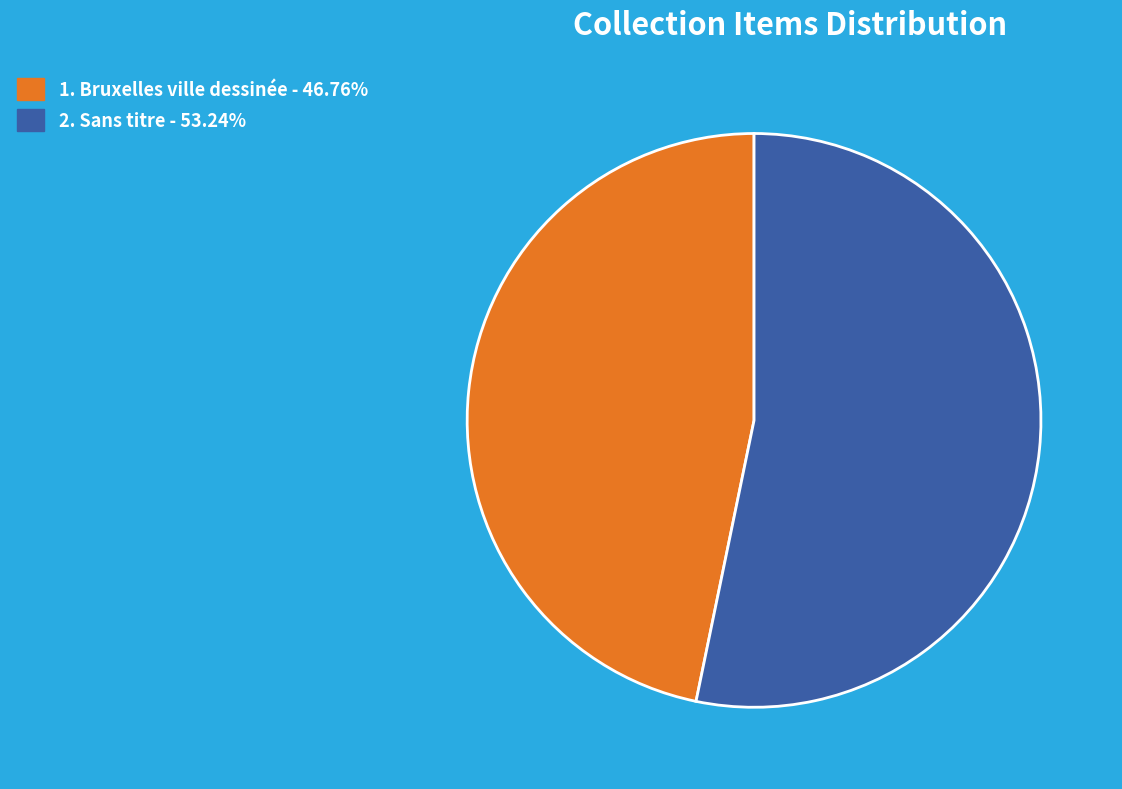

Is the sum of 1. Bruxelles ville dessinée - 46.76% and 2. Sans titre - 53.24% greater than half?

Yes